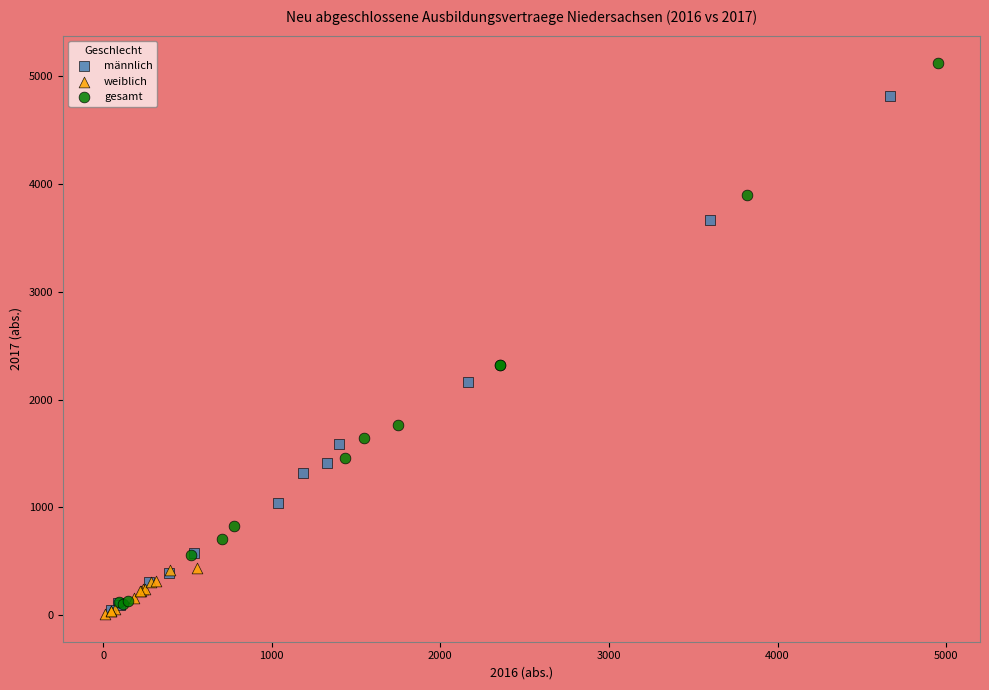

What are all the series names shown in the legend?

männlich, weiblich, gesamt